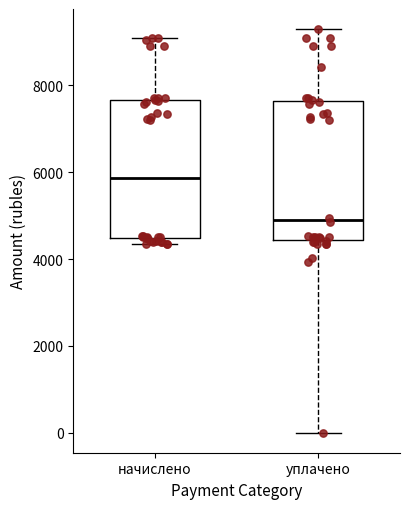

Reading left to right, read every box against the y-axis: the position of its median line, the range the box covers, and the ends of its whiskers. The values are not printed on the chart, so give them approximately, as read against the axis.

начислено: median 5800, box 4400 to 7600, whiskers 4400 (just below the box's lower edge) to 9000
уплачено: median 5000, box 4400 to 7600, whiskers 0 to 9200